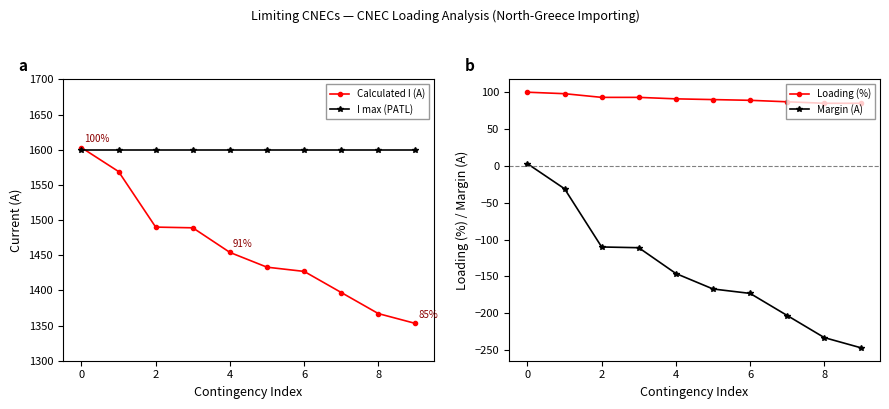

What is the minimum value for Calculated I (A)?

1353